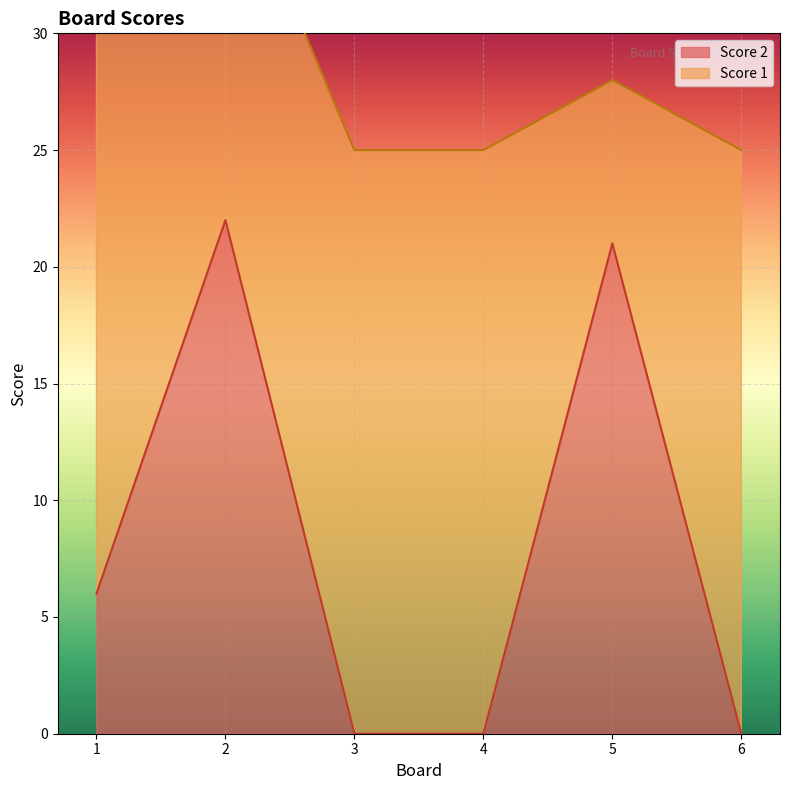

Rank the categories by value from highest to lowest.

2, 5, 1, 3, 4, 6